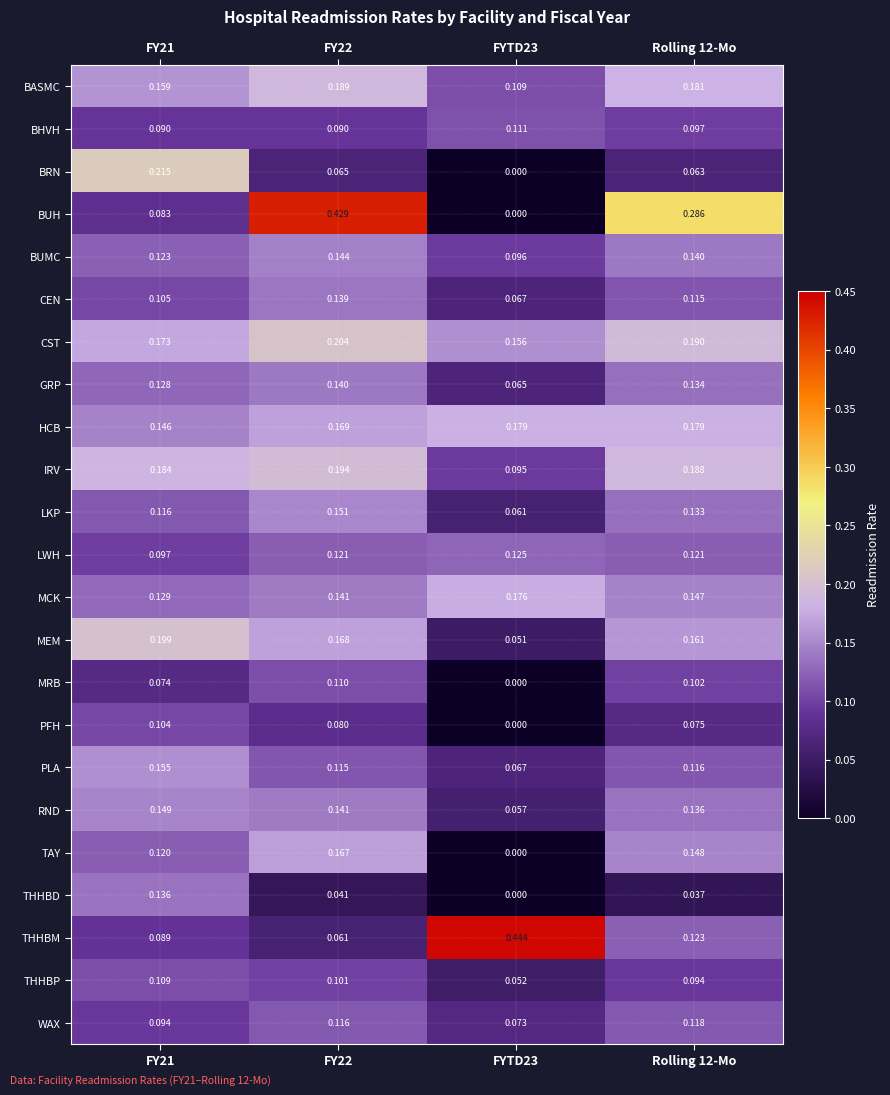

Which series has the largest range (max minus min)?

BUH